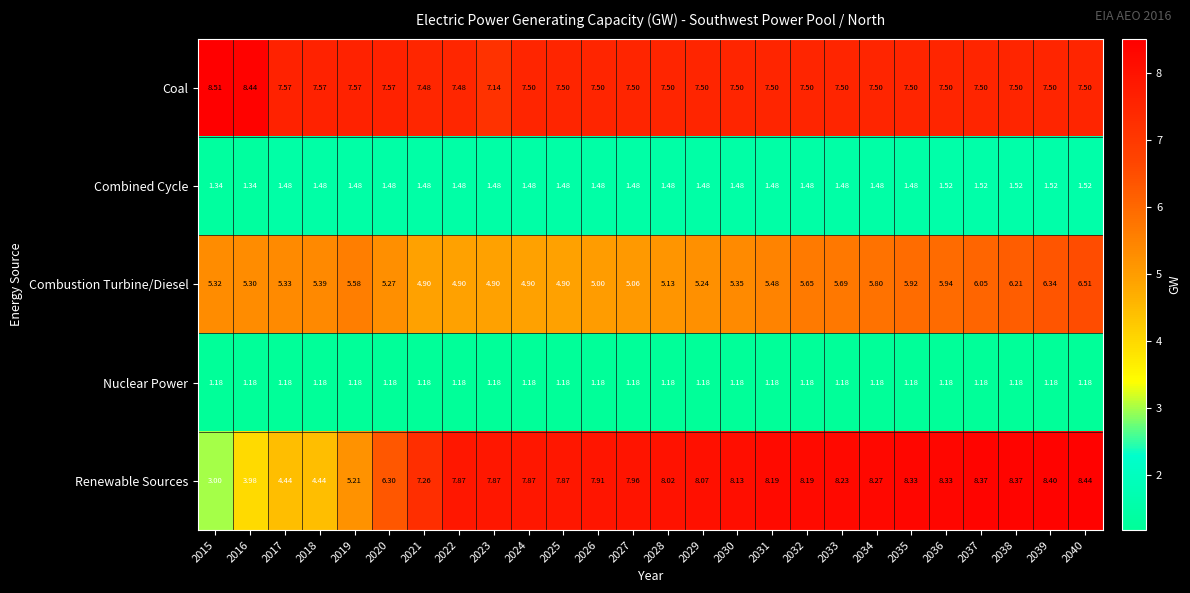

Which series has the largest range (max minus min)?

Renewable Sources